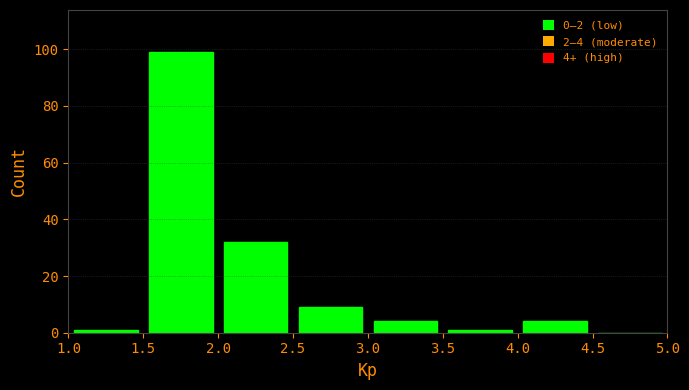

Over which range of the x-axis is the bar tallest?

1.5 to 2.0